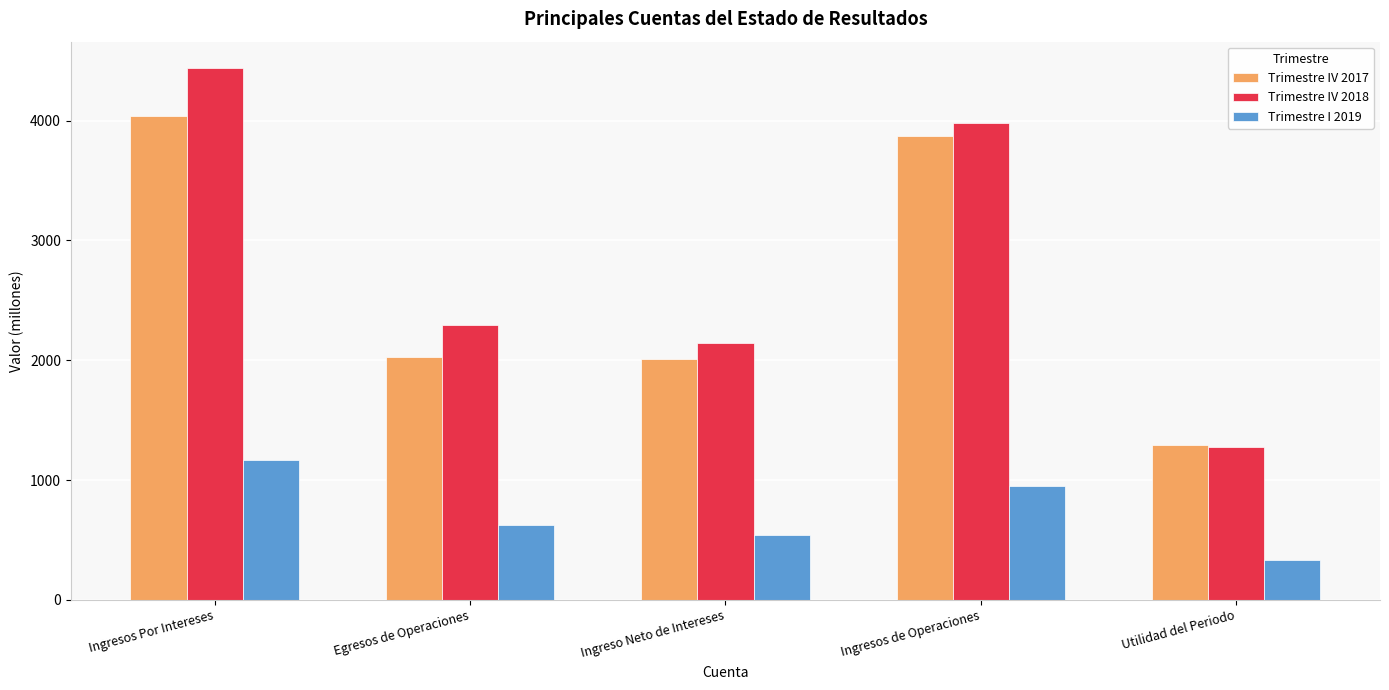

At which category is the sum across all series the highest?

Ingresos Por Intereses